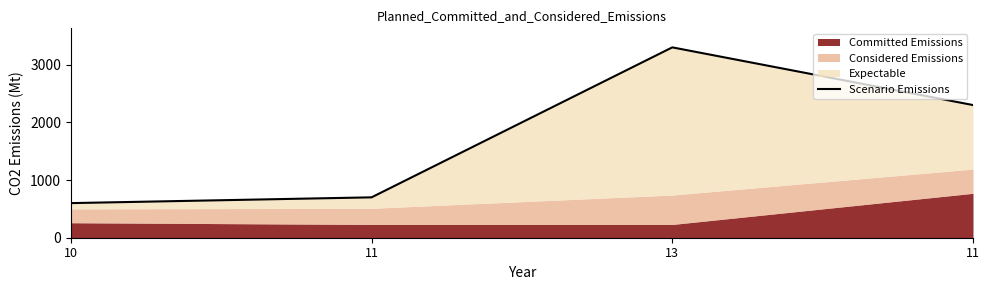

What is the label of the 4th point from the left?

11